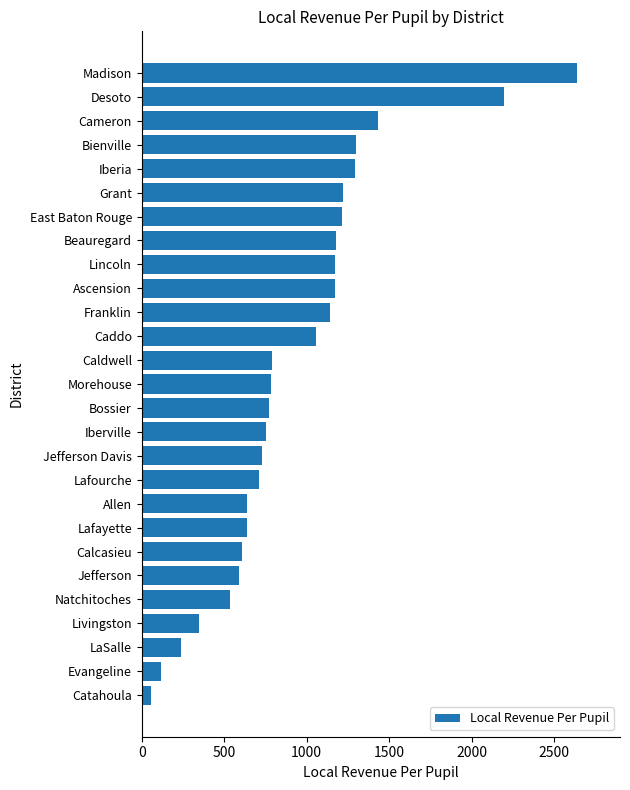

What is the maximum value shown in the chart?

2636